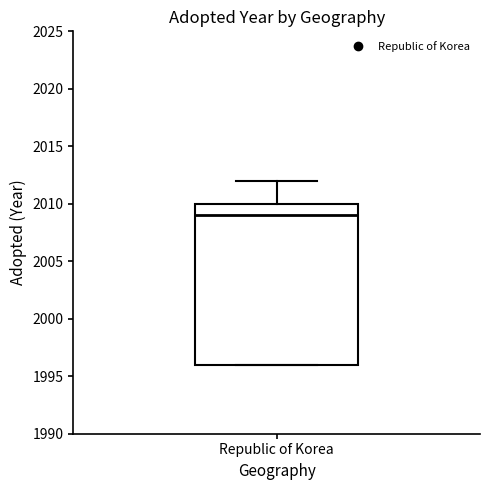

Read this box plot against the y-axis: the position of the median line, the range covered by the box, and the ends of both whiskers. The values are not printed on the chart, so give them approximately, as read against the axis.

median 2009, box 1996 to 2010, whiskers 1996 to 2012